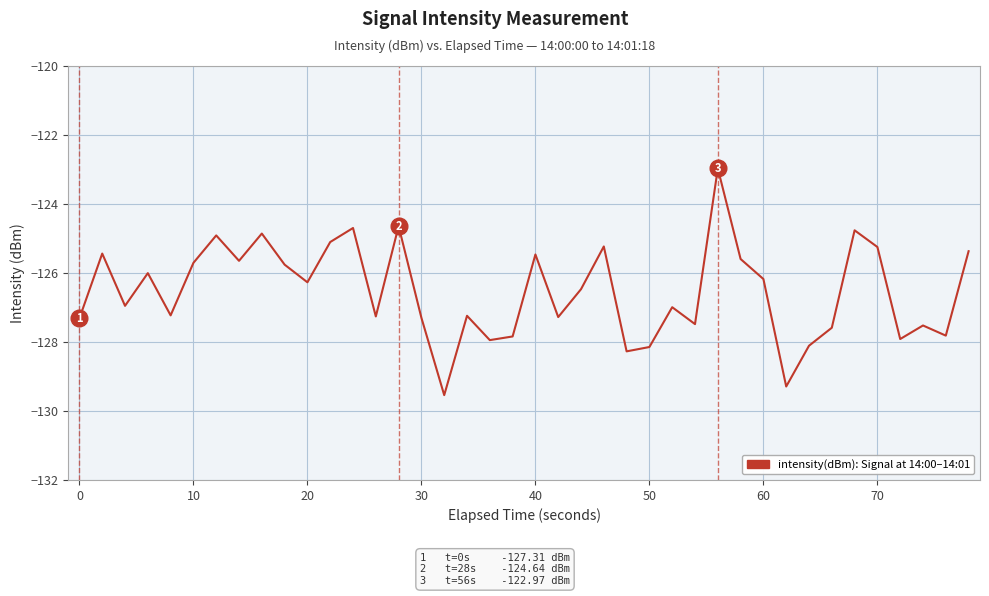

What is the minimum value shown in the chart?

-129.5